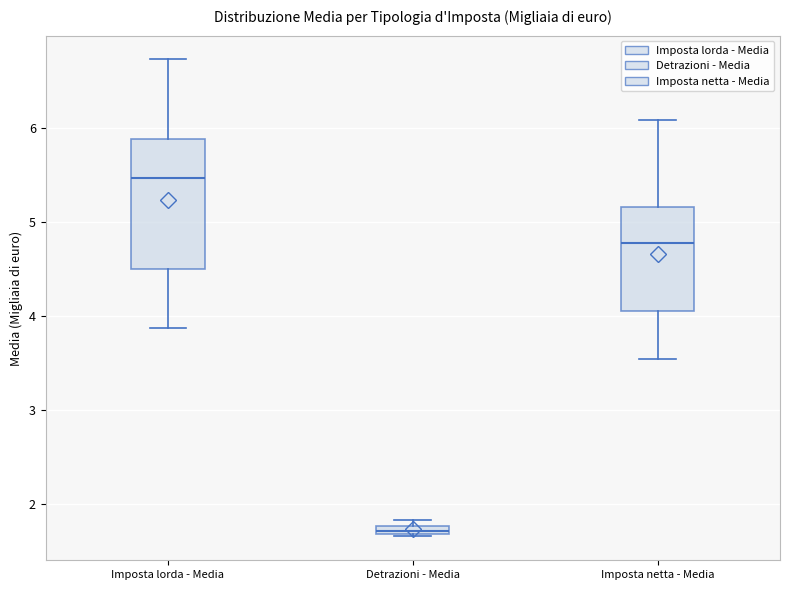

Which box has the lowest median line?

Detrazioni - Media